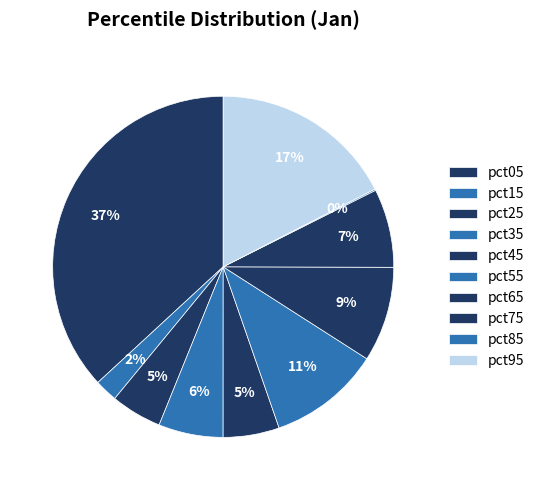

To the nearest percent, what is the difference between the pct25 and pct35 slice percentages?

1%